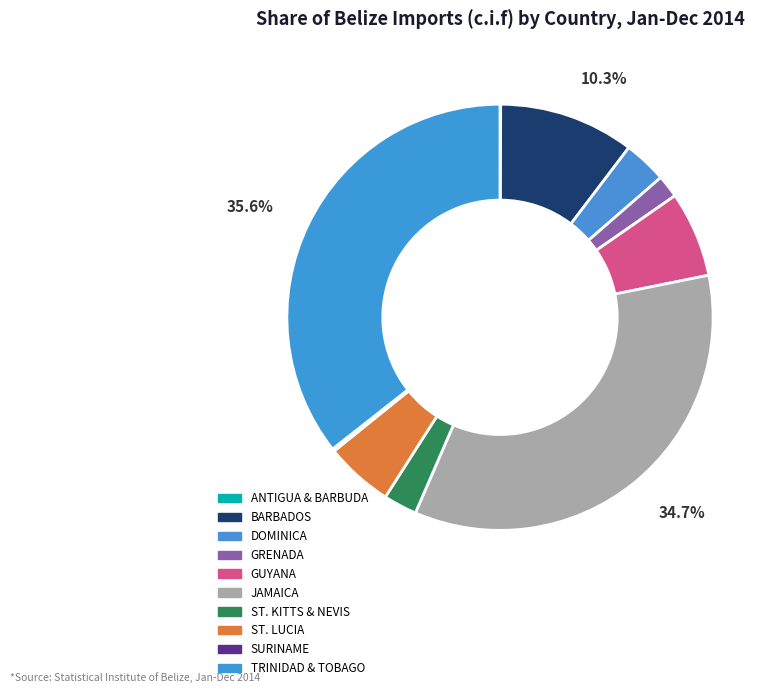

What percentage do ANTIGUA & BARBUDA and TRINIDAD & TOBAGO together represent?

35.7%